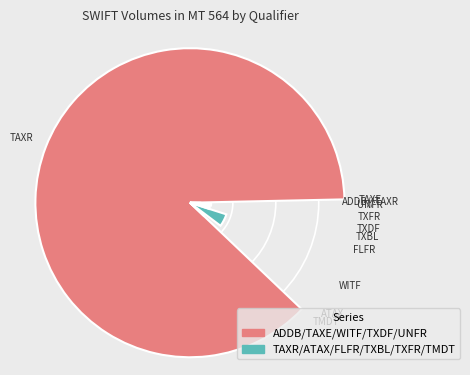

Is it true that TXFR is 8% of the pie?

False